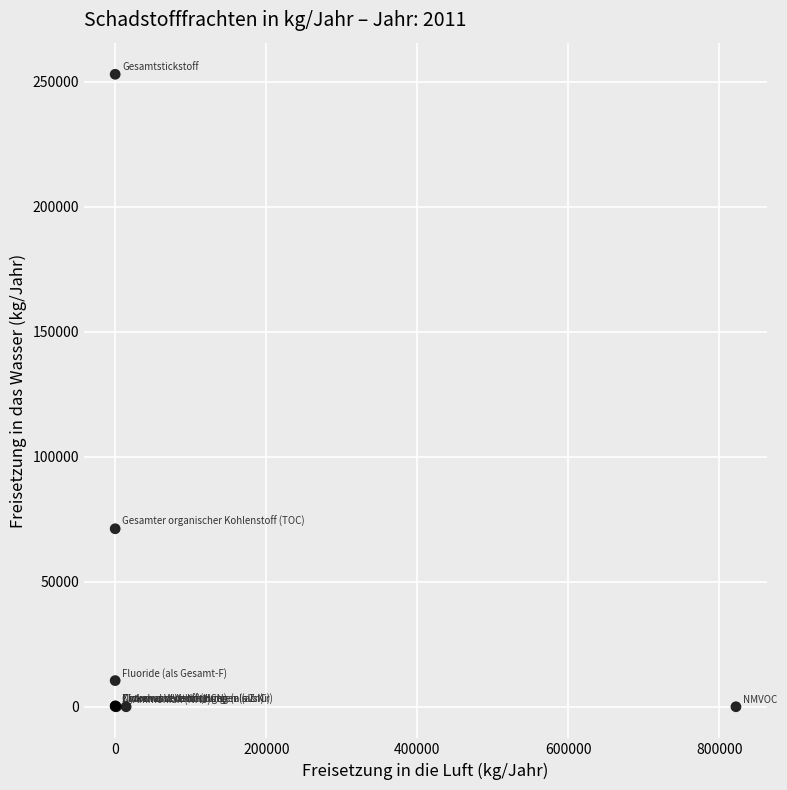

What Y value in the scatter plot is closest to 126500?

71200